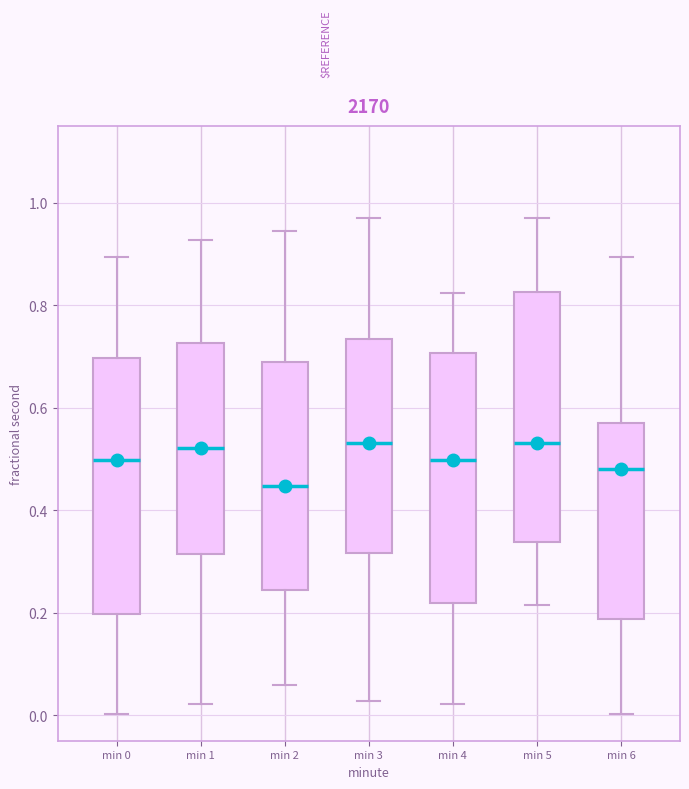

Reading left to right, read every box against the y-axis: the position of its median line, the range the box covers, and the ends of its whiskers. The values are not printed on the chart, so give them approximately, as read against the axis.

min 0: median 0.50, box 0.20 to 0.70, whiskers 0.00 to 0.90
min 1: median 0.52, box 0.32 to 0.72, whiskers 0.02 to 0.92
min 2: median 0.44, box 0.24 to 0.68, whiskers 0.06 to 0.94
min 3: median 0.54, box 0.32 to 0.74, whiskers 0.02 to 0.96
min 4: median 0.50, box 0.22 to 0.70, whiskers 0.02 to 0.82
min 5: median 0.54, box 0.34 to 0.82, whiskers 0.22 to 0.96
min 6: median 0.48, box 0.18 to 0.58, whiskers 0.00 to 0.90